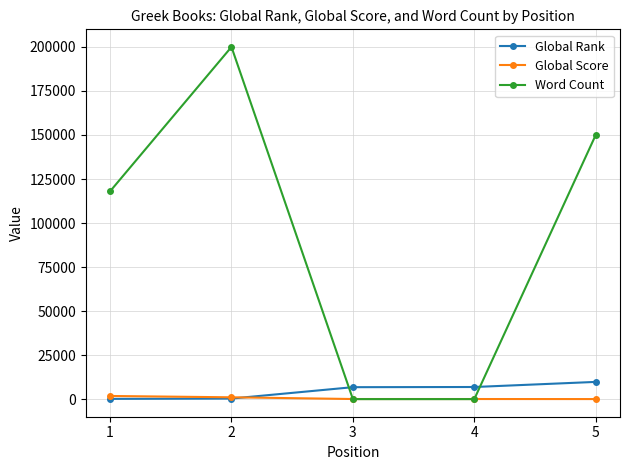

Which series changed the most between 1 and 5?

Word Count